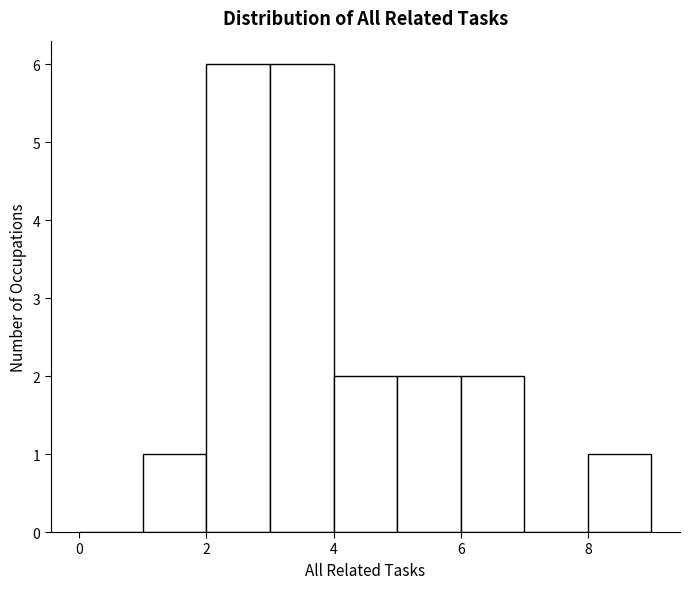

Reading left to right, list every bar in this chart as the range it spans on the x-axis followed by its height. The values are not printed on the chart, so give them approximately, as read against the axis.

0 to 1: 0
1 to 2: 1
2 to 3: 6
3 to 4: 6
4 to 5: 2
5 to 6: 2
6 to 7: 2
7 to 8: 0
8 to 9: 1